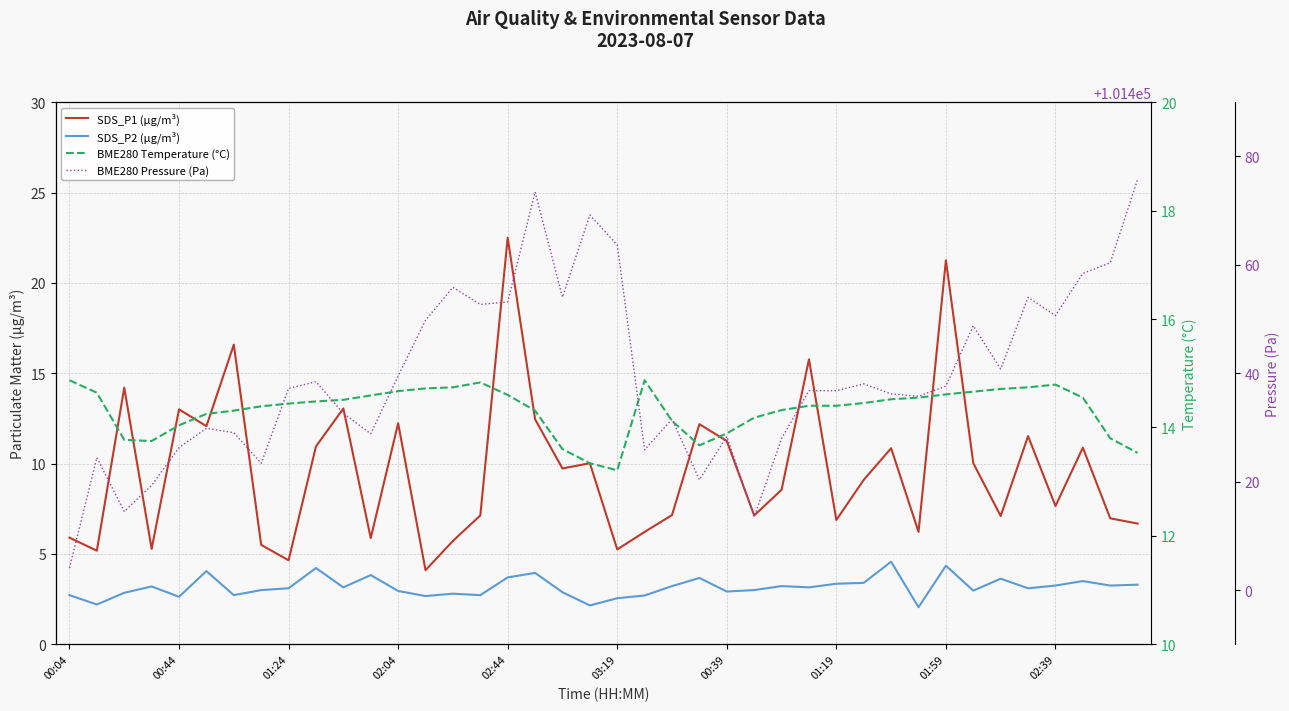

List the series in order of their peak value, lowest first.

SDS_P2 (µg/m³), BME280 Temperature (°C), SDS_P1 (µg/m³), BME280 Pressure (Pa)